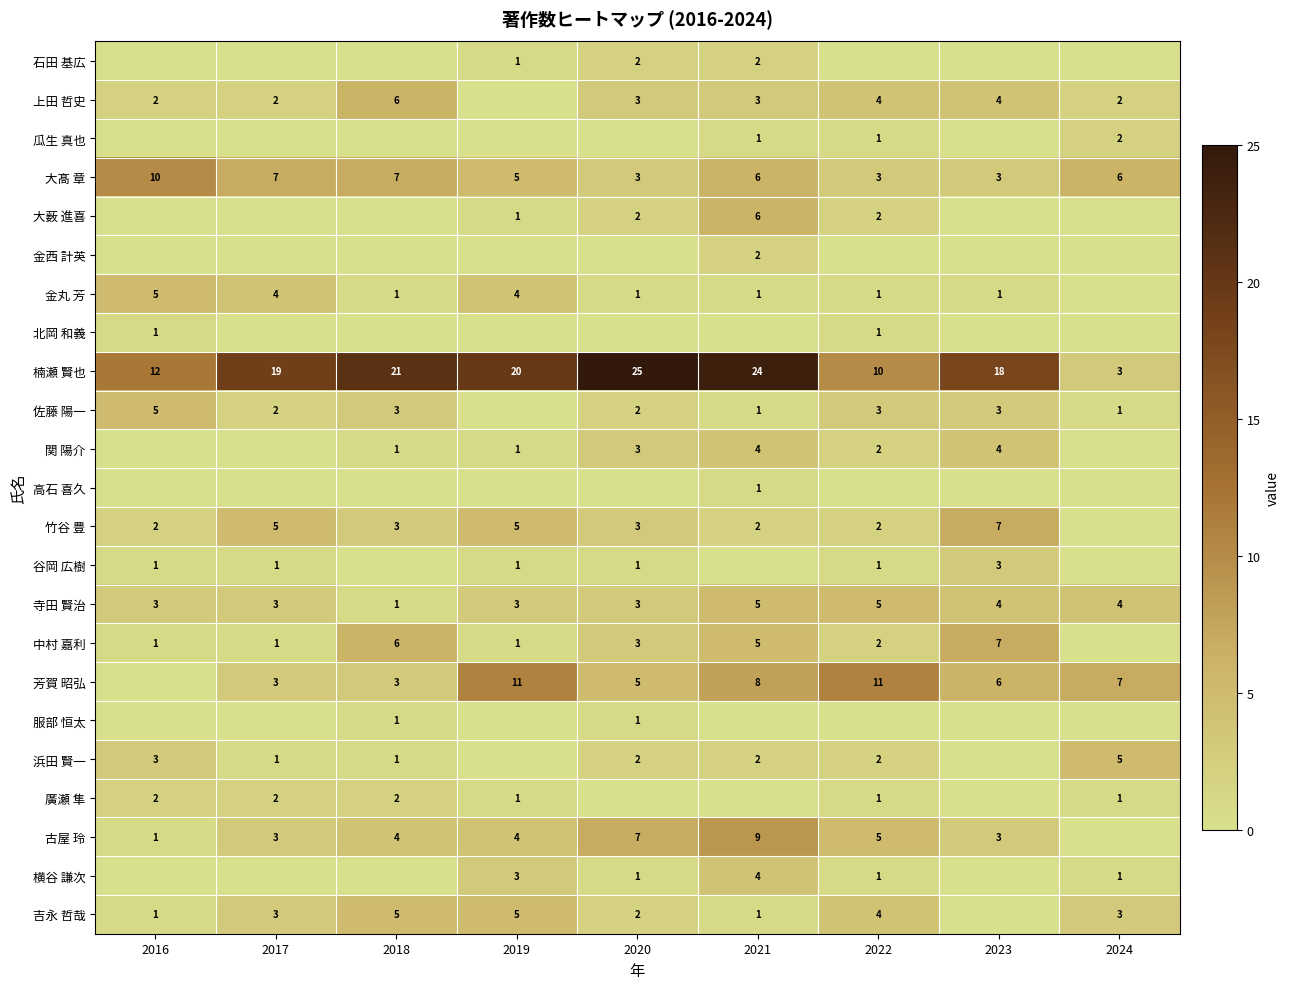

Which label corresponds to the largest value in the chart?

2020